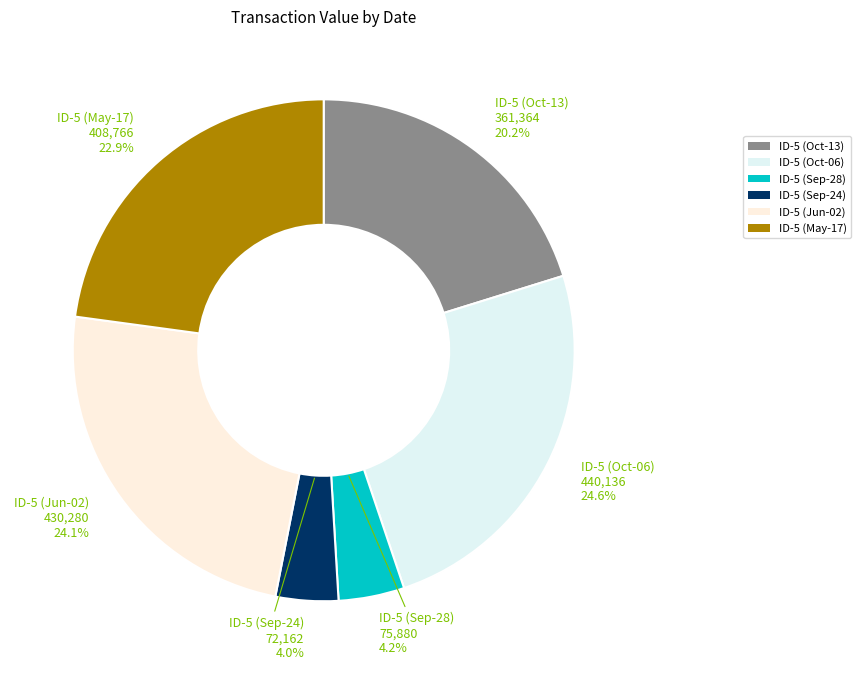

Approximately how many times larger is the value at ID-5 (Oct-06) compared to ID-5 (Oct-13)?

1.2